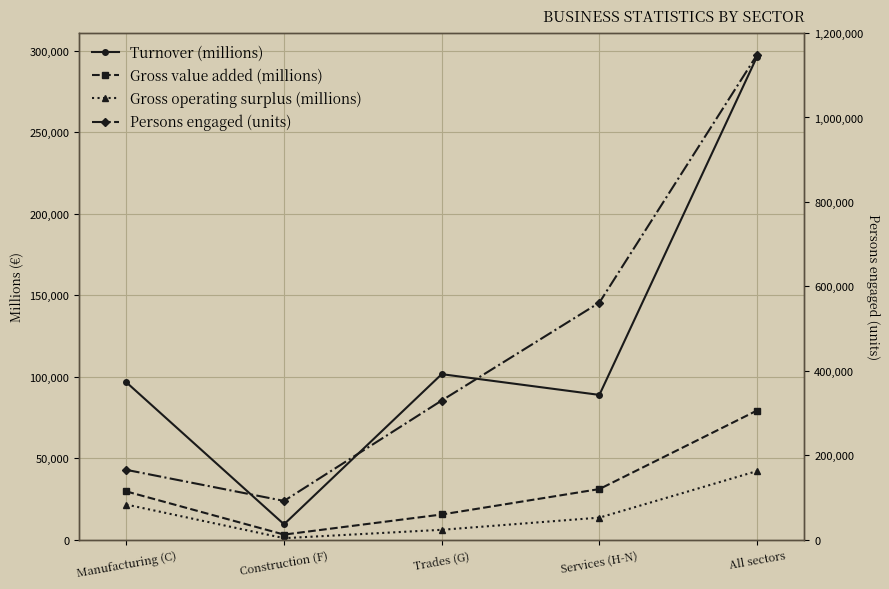

True or false: Gross value added (millions) and Gross operating surplus (millions) cross at least once.

False